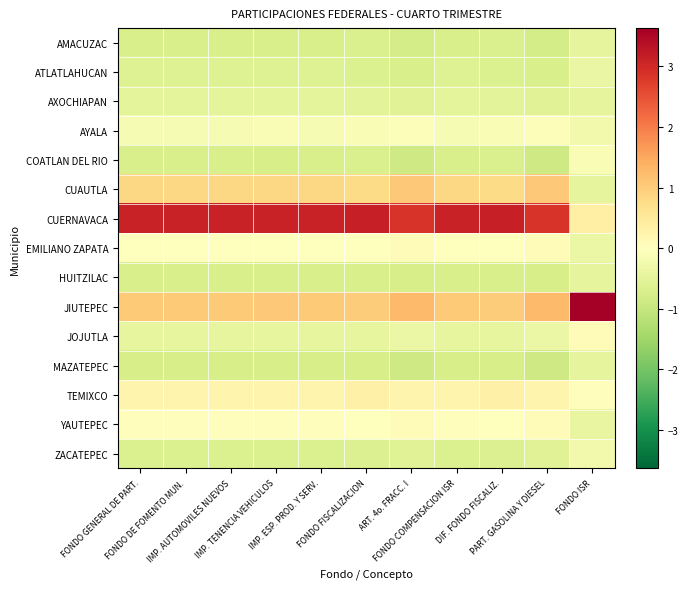

Reading left to right, list all the values displayed in this chart.

AMACUZAC: FONDO GENERAL DE PART.=-0.7	FONDO DE FOMENTO MUN.=-0.7	IMP. AUTOMOVILES NUEVOS=-0.7	IMP. TENENCIA VEHICULOS=-0.7	IMP. ESP. PROD. Y SERV.=-0.7	FONDO FISCALIZACION=-0.7	ART. 4o. FRACC. I=-0.8	FONDO COMPENSACION ISR=-0.7	DIF. FONDO FISCALIZ.=-0.7	PART. GASOLINA Y DIESEL=-0.8	FONDO ISR=-0.5
ATLATLAHUCAN: FONDO GENERAL DE PART.=-0.6	FONDO DE FOMENTO MUN.=-0.6	IMP. AUTOMOVILES NUEVOS=-0.6	IMP. TENENCIA VEHICULOS=-0.6	IMP. ESP. PROD. Y SERV.=-0.6	FONDO FISCALIZACION=-0.7	ART. 4o. FRACC. I=-0.7	FONDO COMPENSACION ISR=-0.6	DIF. FONDO FISCALIZ.=-0.7	PART. GASOLINA Y DIESEL=-0.7	FONDO ISR=-0.4
AXOCHIAPAN: FONDO GENERAL DE PART.=-0.5	FONDO DE FOMENTO MUN.=-0.5	IMP. AUTOMOVILES NUEVOS=-0.5	IMP. TENENCIA VEHICULOS=-0.5	IMP. ESP. PROD. Y SERV.=-0.5	FONDO FISCALIZACION=-0.5	ART. 4o. FRACC. I=-0.6	FONDO COMPENSACION ISR=-0.5	DIF. FONDO FISCALIZ.=-0.5	PART. GASOLINA Y DIESEL=-0.6	FONDO ISR=-0.5
AYALA: FONDO GENERAL DE PART.=-0.1	FONDO DE FOMENTO MUN.=-0.1	IMP. AUTOMOVILES NUEVOS=-0.1	IMP. TENENCIA VEHICULOS=-0.1	IMP. ESP. PROD. Y SERV.=-0.1	FONDO FISCALIZACION=-0.1	ART. 4o. FRACC. I=-0.1	FONDO COMPENSACION ISR=-0.1	DIF. FONDO FISCALIZ.=-0.1	PART. GASOLINA Y DIESEL=-0.1	FONDO ISR=-0.2
COATLAN DEL RIO: FONDO GENERAL DE PART.=-0.7	FONDO DE FOMENTO MUN.=-0.7	IMP. AUTOMOVILES NUEVOS=-0.7	IMP. TENENCIA VEHICULOS=-0.7	IMP. ESP. PROD. Y SERV.=-0.7	FONDO FISCALIZACION=-0.7	ART. 4o. FRACC. I=-0.9	FONDO COMPENSACION ISR=-0.7	DIF. FONDO FISCALIZ.=-0.7	PART. GASOLINA Y DIESEL=-0.9	FONDO ISR=-0.1
CUAUTLA: FONDO GENERAL DE PART.=0.8	FONDO DE FOMENTO MUN.=0.8	IMP. AUTOMOVILES NUEVOS=0.8	IMP. TENENCIA VEHICULOS=0.8	IMP. ESP. PROD. Y SERV.=0.8	FONDO FISCALIZACION=0.8	ART. 4o. FRACC. I=1.1	FONDO COMPENSACION ISR=0.8	DIF. FONDO FISCALIZ.=0.8	PART. GASOLINA Y DIESEL=1.1	FONDO ISR=-0.5
CUERNAVACA: FONDO GENERAL DE PART.=3.1	FONDO DE FOMENTO MUN.=3.1	IMP. AUTOMOVILES NUEVOS=3.1	IMP. TENENCIA VEHICULOS=3.1	IMP. ESP. PROD. Y SERV.=3.1	FONDO FISCALIZACION=3.1	ART. 4o. FRACC. I=2.9	FONDO COMPENSACION ISR=3.1	DIF. FONDO FISCALIZ.=3.1	PART. GASOLINA Y DIESEL=2.9	FONDO ISR=0.4
EMILIANO ZAPATA: FONDO GENERAL DE PART.=-0.0	FONDO DE FOMENTO MUN.=-0.0	IMP. AUTOMOVILES NUEVOS=-0.0	IMP. TENENCIA VEHICULOS=-0.0	IMP. ESP. PROD. Y SERV.=-0.0	FONDO FISCALIZACION=-0.0	ART. 4o. FRACC. I=0.1	FONDO COMPENSACION ISR=-0.0	DIF. FONDO FISCALIZ.=-0.0	PART. GASOLINA Y DIESEL=0.1	FONDO ISR=-0.4
HUITZILAC: FONDO GENERAL DE PART.=-0.7	FONDO DE FOMENTO MUN.=-0.7	IMP. AUTOMOVILES NUEVOS=-0.7	IMP. TENENCIA VEHICULOS=-0.7	IMP. ESP. PROD. Y SERV.=-0.7	FONDO FISCALIZACION=-0.7	ART. 4o. FRACC. I=-0.8	FONDO COMPENSACION ISR=-0.7	DIF. FONDO FISCALIZ.=-0.7	PART. GASOLINA Y DIESEL=-0.8	FONDO ISR=-0.5
JIUTEPEC: FONDO GENERAL DE PART.=1.0	FONDO DE FOMENTO MUN.=1.0	IMP. AUTOMOVILES NUEVOS=1.0	IMP. TENENCIA VEHICULOS=1.1	IMP. ESP. PROD. Y SERV.=1.0	FONDO FISCALIZACION=1.0	ART. 4o. FRACC. I=1.3	FONDO COMPENSACION ISR=1.0	DIF. FONDO FISCALIZ.=1.0	PART. GASOLINA Y DIESEL=1.3	FONDO ISR=3.6
JOJUTLA: FONDO GENERAL DE PART.=-0.4	FONDO DE FOMENTO MUN.=-0.4	IMP. AUTOMOVILES NUEVOS=-0.4	IMP. TENENCIA VEHICULOS=-0.4	IMP. ESP. PROD. Y SERV.=-0.4	FONDO FISCALIZACION=-0.4	ART. 4o. FRACC. I=-0.4	FONDO COMPENSACION ISR=-0.4	DIF. FONDO FISCALIZ.=-0.4	PART. GASOLINA Y DIESEL=-0.4	FONDO ISR=0.1
MAZATEPEC: FONDO GENERAL DE PART.=-0.8	FONDO DE FOMENTO MUN.=-0.8	IMP. AUTOMOVILES NUEVOS=-0.8	IMP. TENENCIA VEHICULOS=-0.8	IMP. ESP. PROD. Y SERV.=-0.8	FONDO FISCALIZACION=-0.7	ART. 4o. FRACC. I=-0.9	FONDO COMPENSACION ISR=-0.8	DIF. FONDO FISCALIZ.=-0.7	PART. GASOLINA Y DIESEL=-0.9	FONDO ISR=-0.5
TEMIXCO: FONDO GENERAL DE PART.=0.2	FONDO DE FOMENTO MUN.=0.2	IMP. AUTOMOVILES NUEVOS=0.2	IMP. TENENCIA VEHICULOS=0.2	IMP. ESP. PROD. Y SERV.=0.2	FONDO FISCALIZACION=0.3	ART. 4o. FRACC. I=0.2	FONDO COMPENSACION ISR=0.2	DIF. FONDO FISCALIZ.=0.3	PART. GASOLINA Y DIESEL=0.2	FONDO ISR=0.0
YAUTEPEC: FONDO GENERAL DE PART.=0.0	FONDO DE FOMENTO MUN.=0.0	IMP. AUTOMOVILES NUEVOS=0.0	IMP. TENENCIA VEHICULOS=0.0	IMP. ESP. PROD. Y SERV.=0.0	FONDO FISCALIZACION=0.0	ART. 4o. FRACC. I=0.1	FONDO COMPENSACION ISR=0.0	DIF. FONDO FISCALIZ.=0.0	PART. GASOLINA Y DIESEL=0.1	FONDO ISR=-0.4
ZACATEPEC: FONDO GENERAL DE PART.=-0.7	FONDO DE FOMENTO MUN.=-0.7	IMP. AUTOMOVILES NUEVOS=-0.7	IMP. TENENCIA VEHICULOS=-0.7	IMP. ESP. PROD. Y SERV.=-0.7	FONDO FISCALIZACION=-0.6	ART. 4o. FRACC. I=-0.6	FONDO COMPENSACION ISR=-0.7	DIF. FONDO FISCALIZ.=-0.6	PART. GASOLINA Y DIESEL=-0.6	FONDO ISR=-0.2